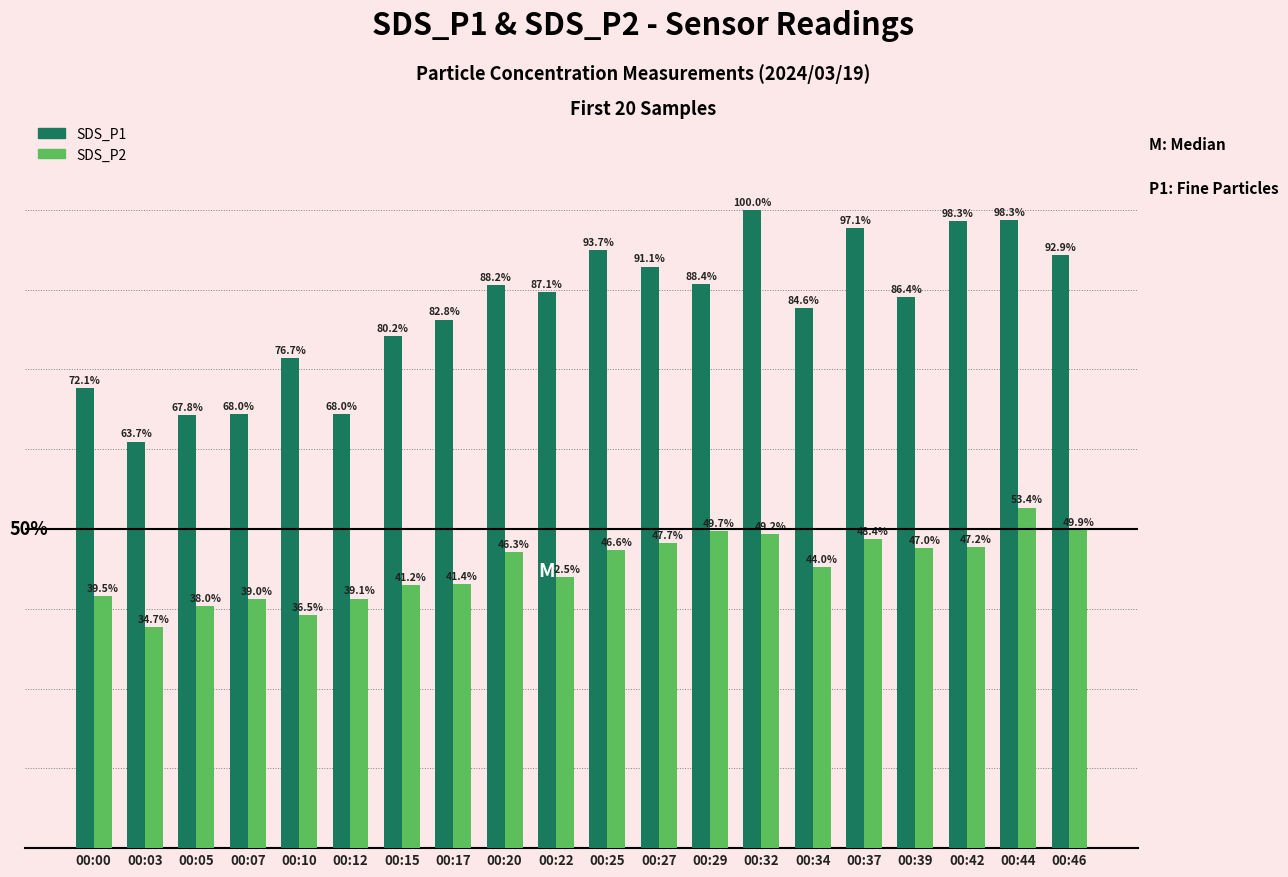

List the series in order of their overall mean, highest first.

SDS_P1, SDS_P2